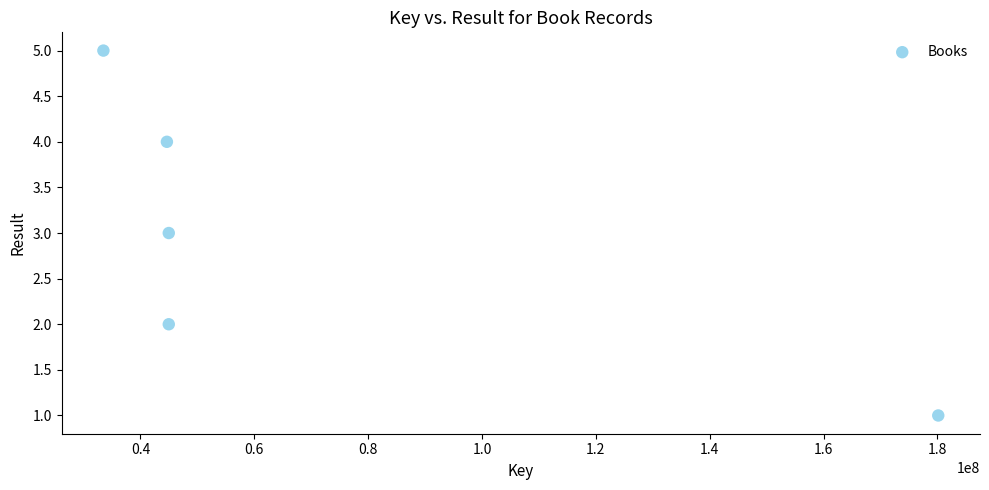

What is the range of Y values (max minus min)?

4